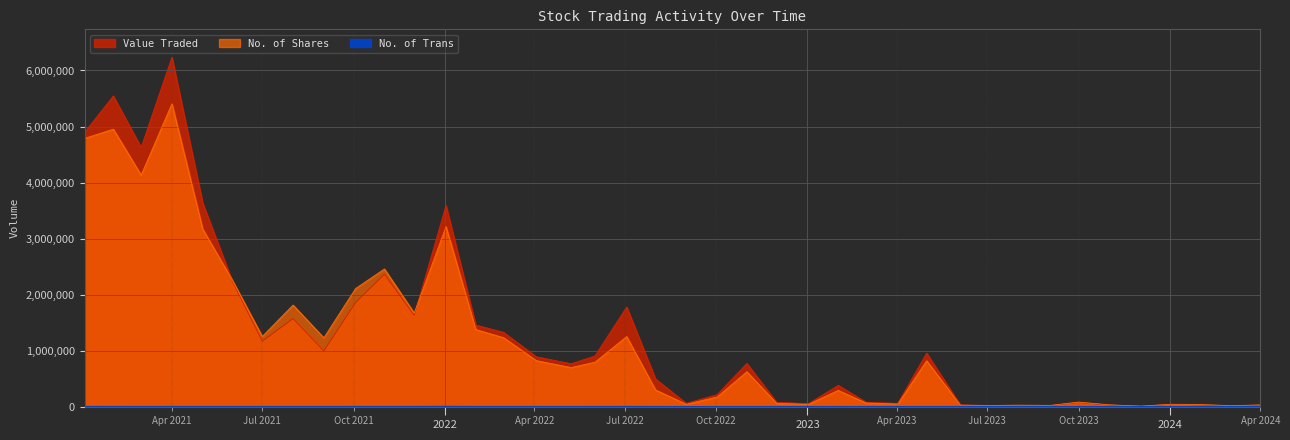

How many data points in No. of Shares are less than 700352?

20